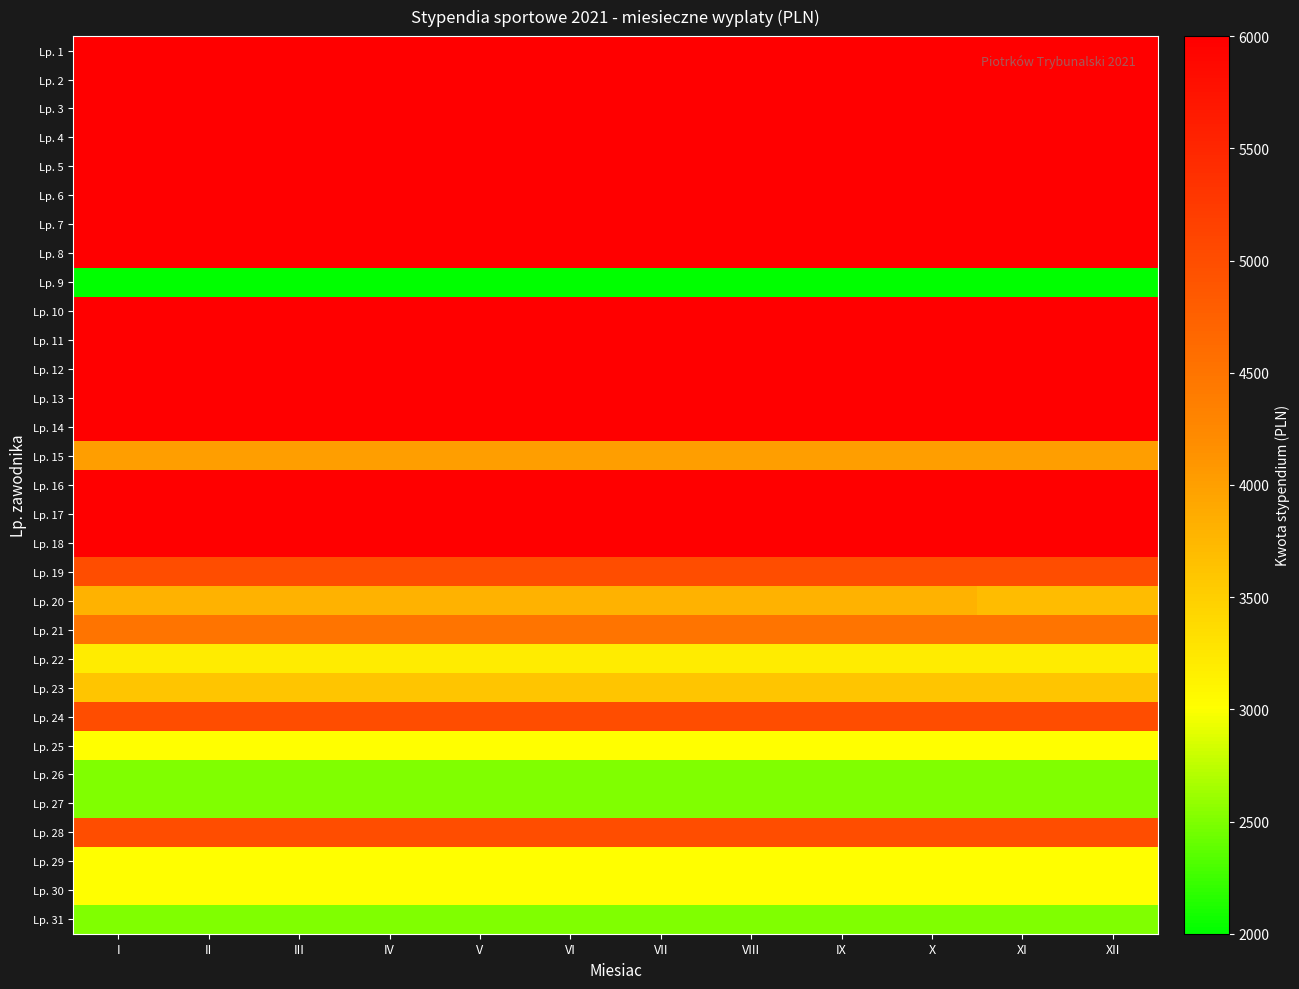

Where is Lp. 27 nearest to the value 2500?

I